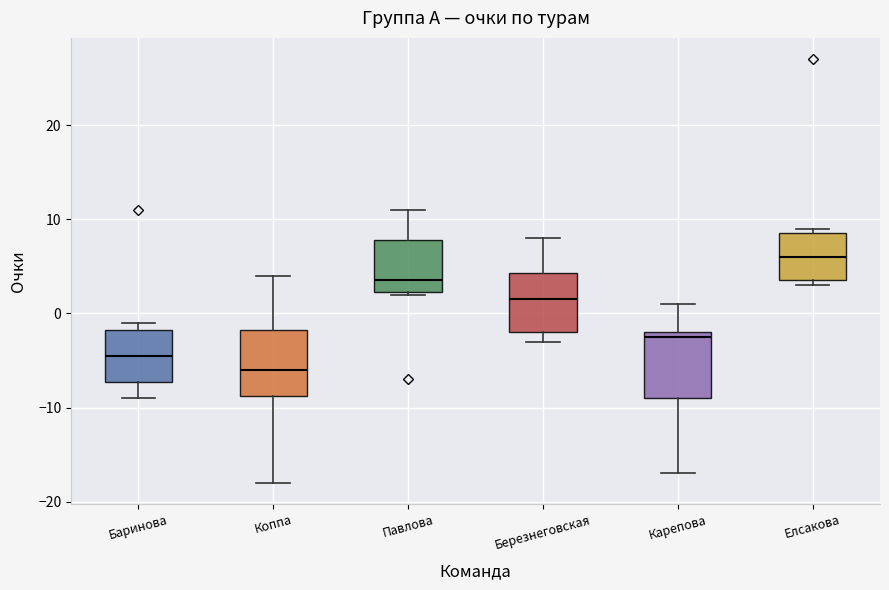

Which box's median line is the lowest?

Коппа